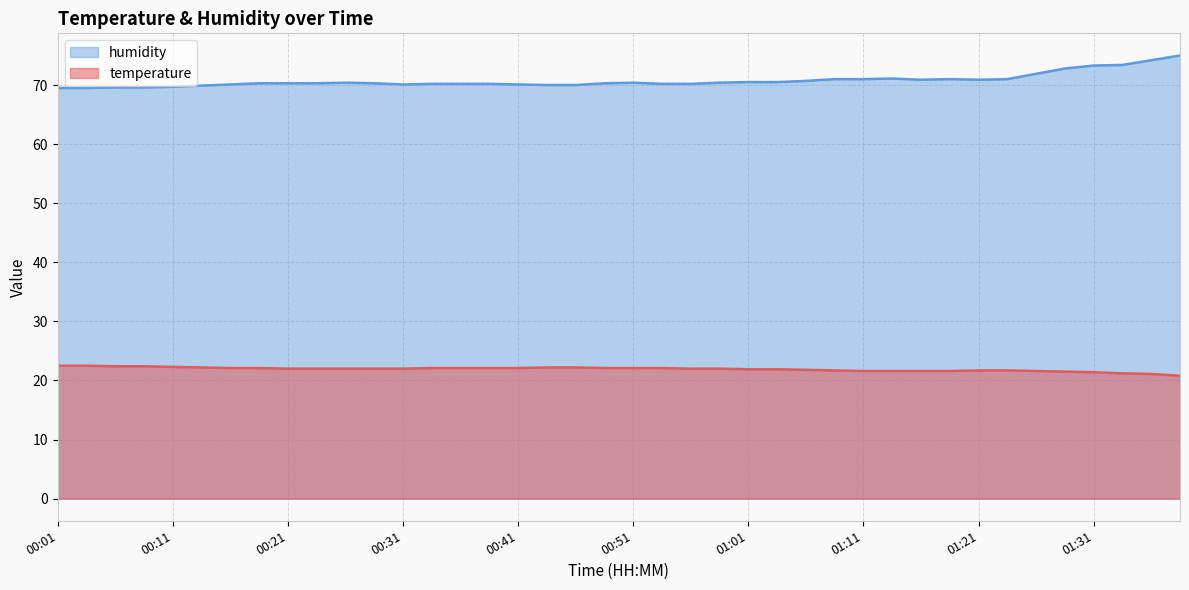

What is the difference between the maximum and minimum values in the temperature series?

1.7